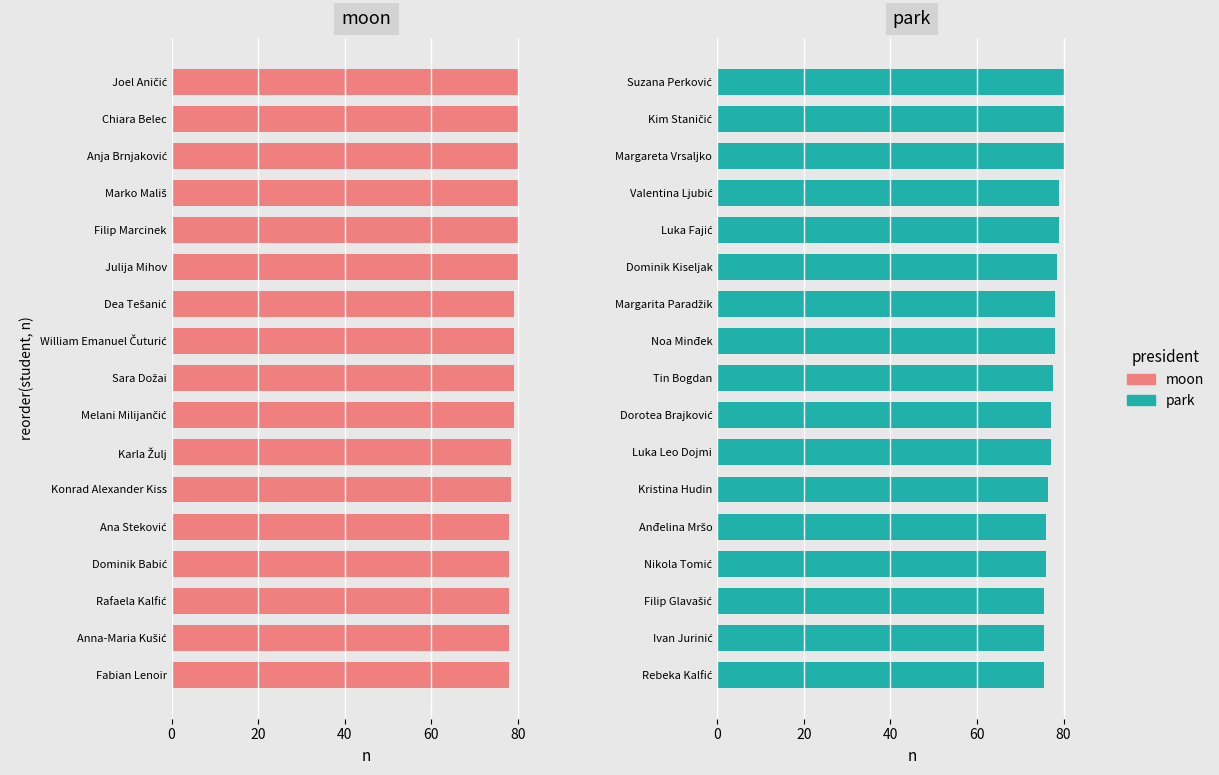

Between Fabian Lenoir and Julija Mihov, which is larger?

Julija Mihov